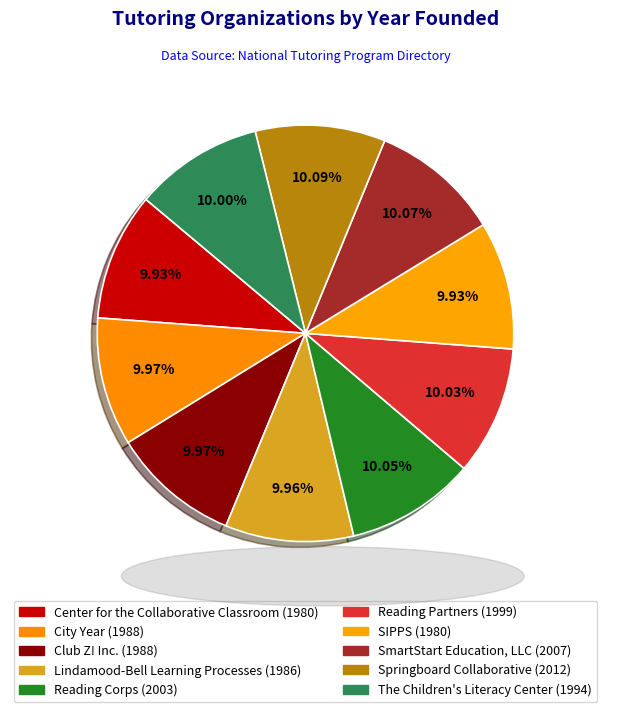

Which slice is the largest?

Springboard Collaborative